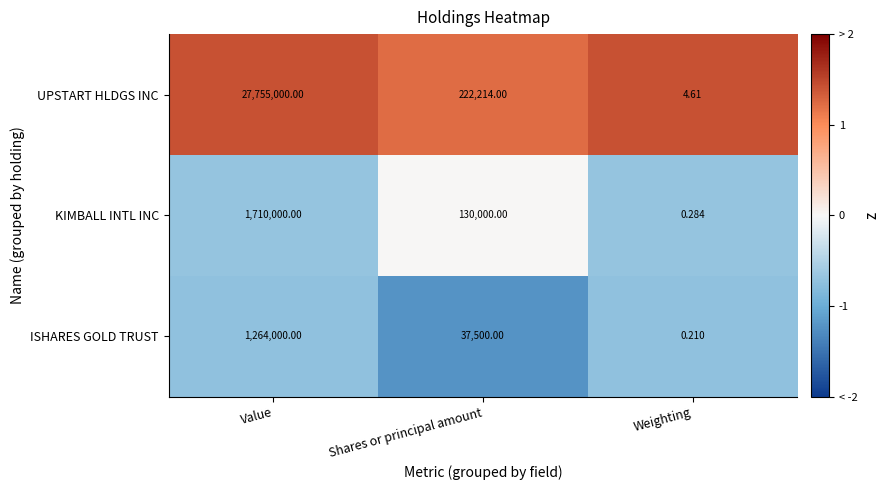

Which series has the largest total across all categories?

UPSTART HLDGS INC